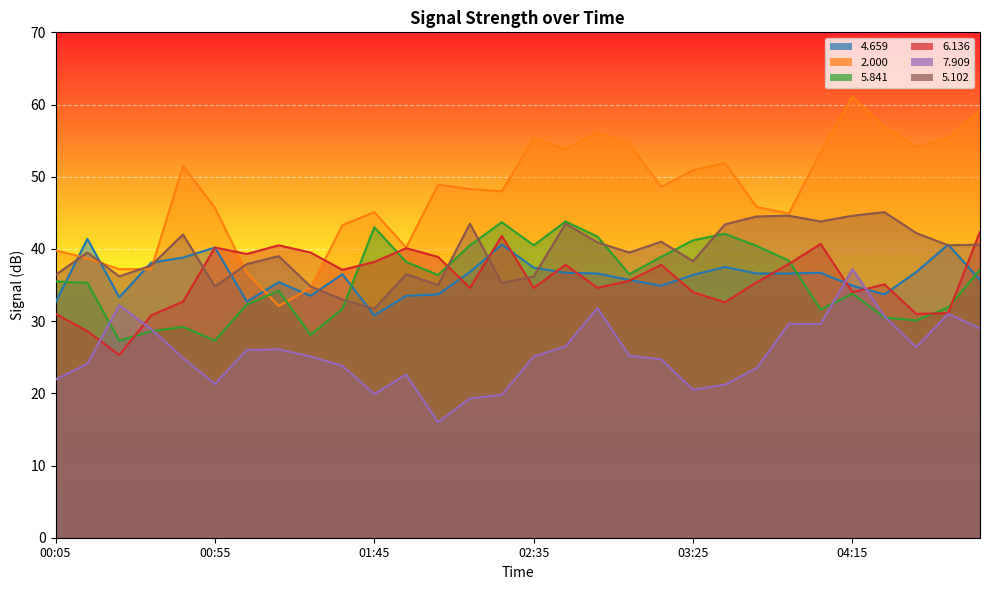

What is the difference between the highest and lowest values at 04:05?

23.8